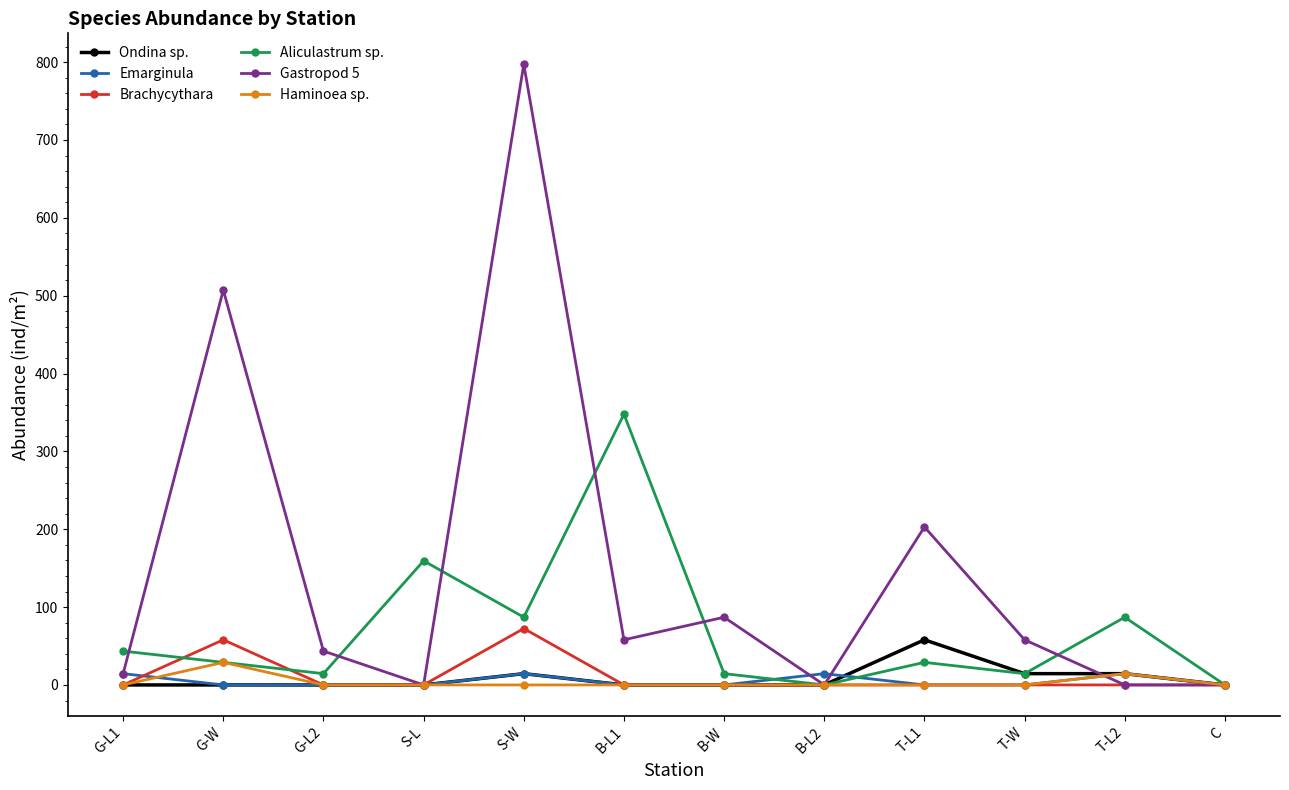

Does the chart have visible grid lines?

No